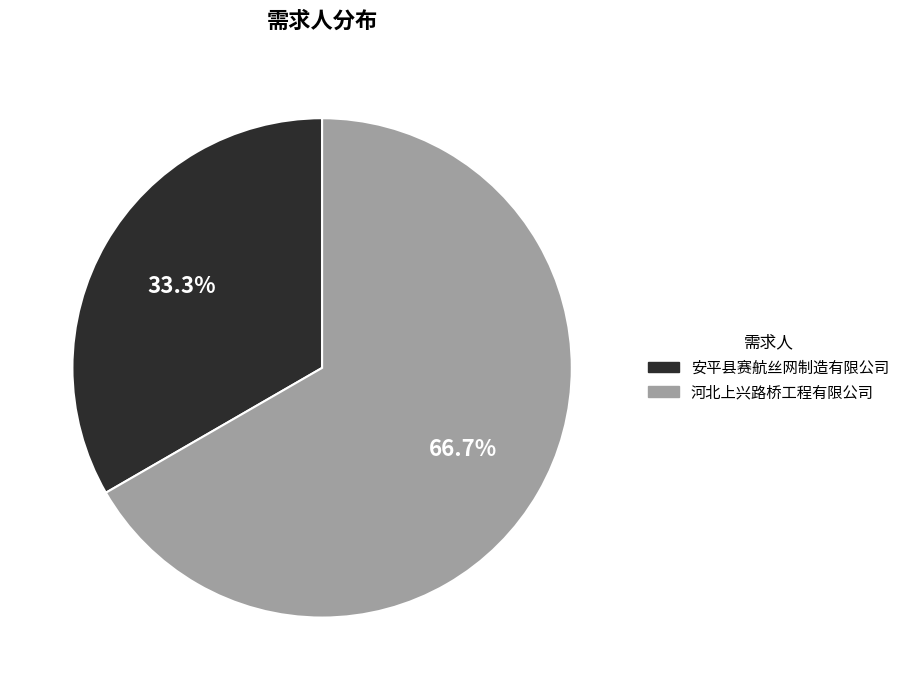

Which slice is the largest?

河北上兴路桥工程有限公司